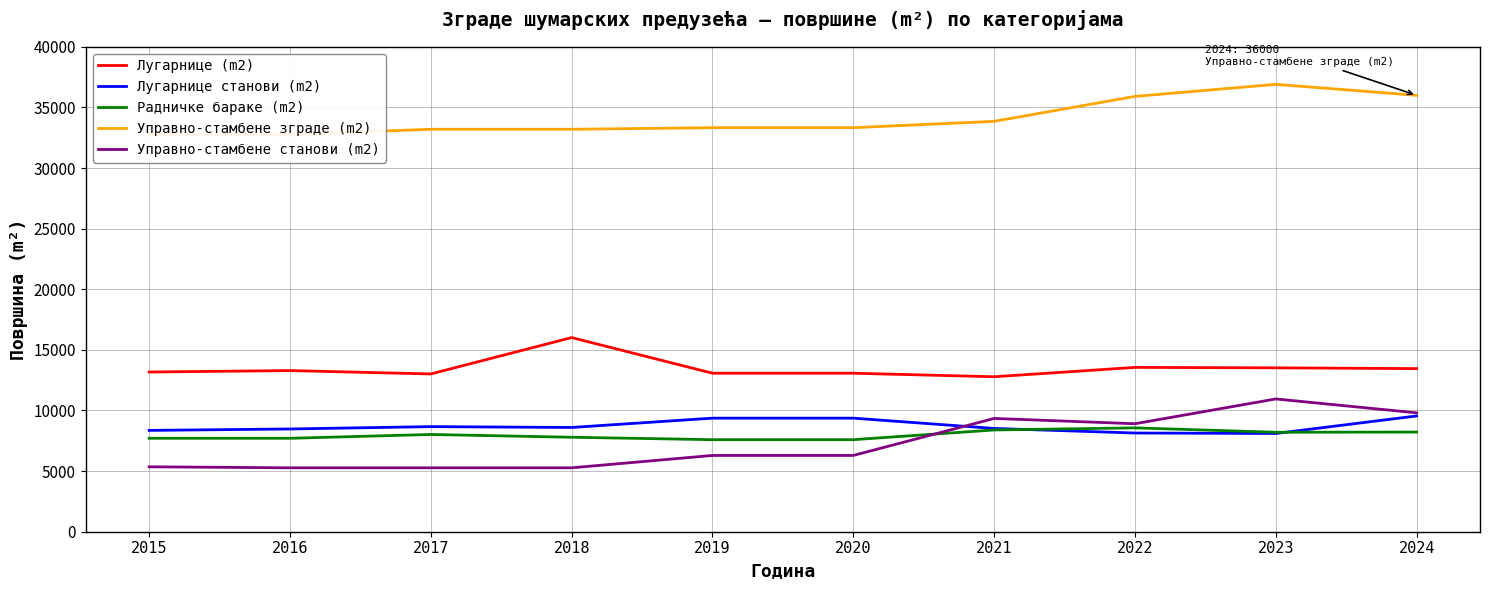

Where does the Радничке бараке (m2) series first go above 8023?

2021